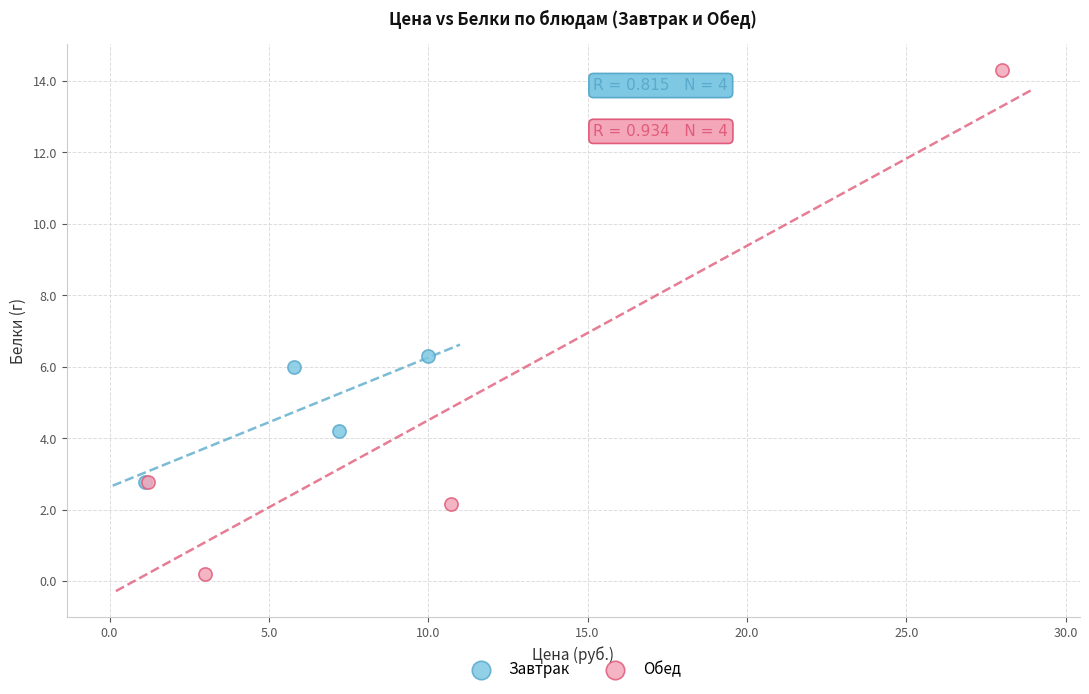

Which series contains the highest Y value?

Обед